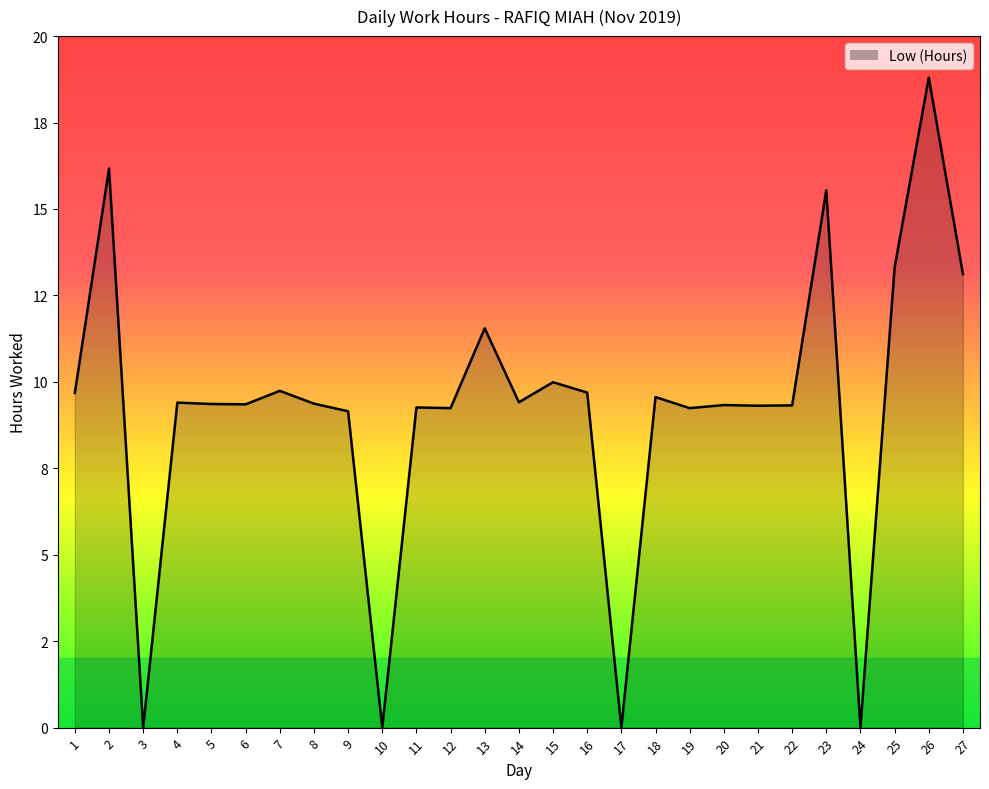

Which category has the lowest value across all series?

3